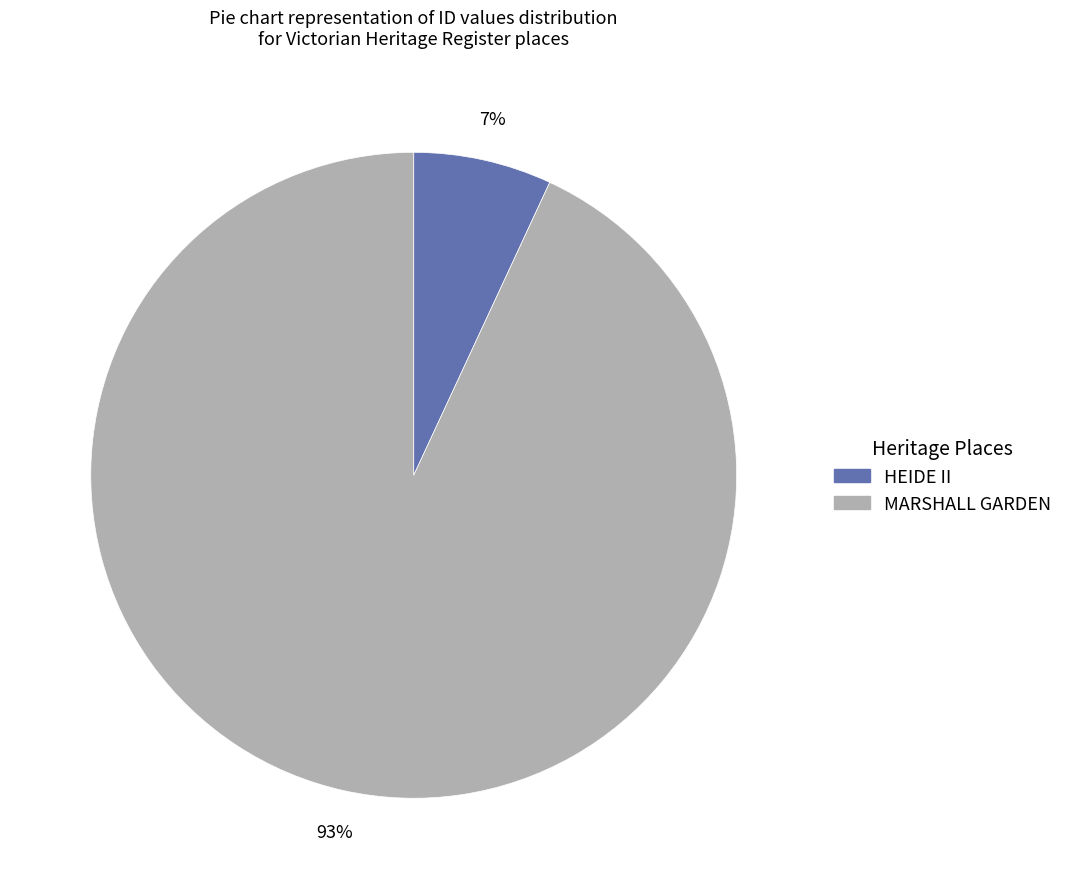

Is the sum of HEIDE II and MARSHALL GARDEN greater than half?

Yes